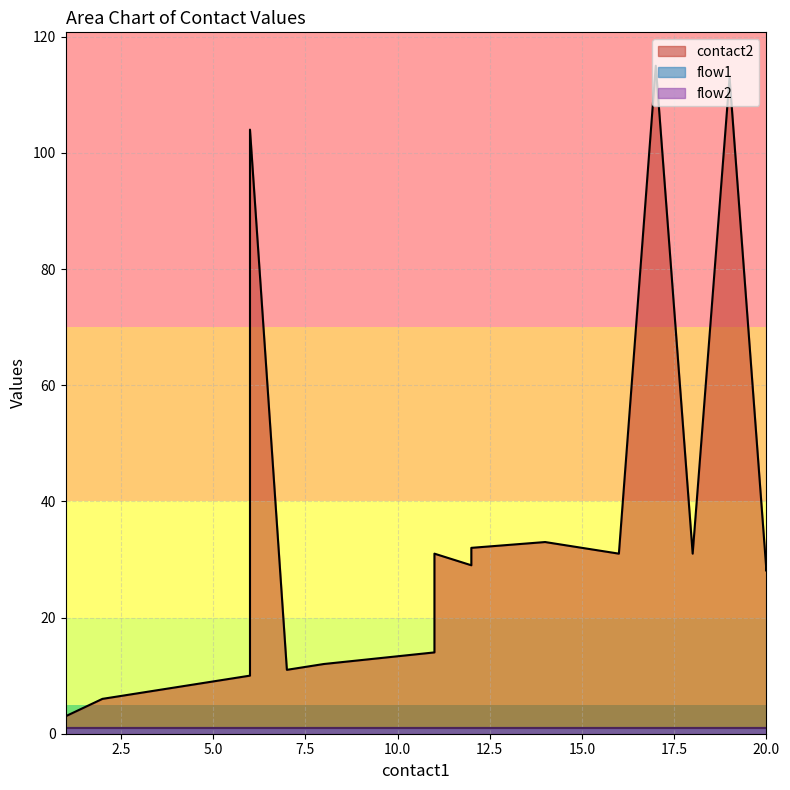

At which category does contact2 reach its first local peak?

6